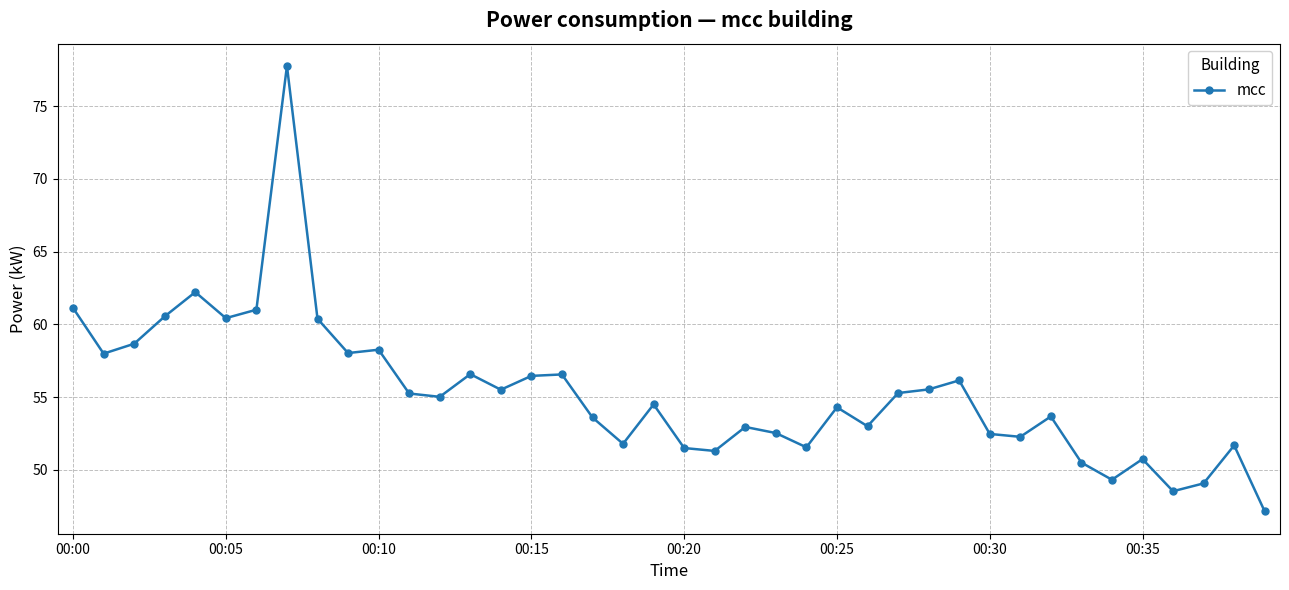

What is the sum of all values?

2211.2